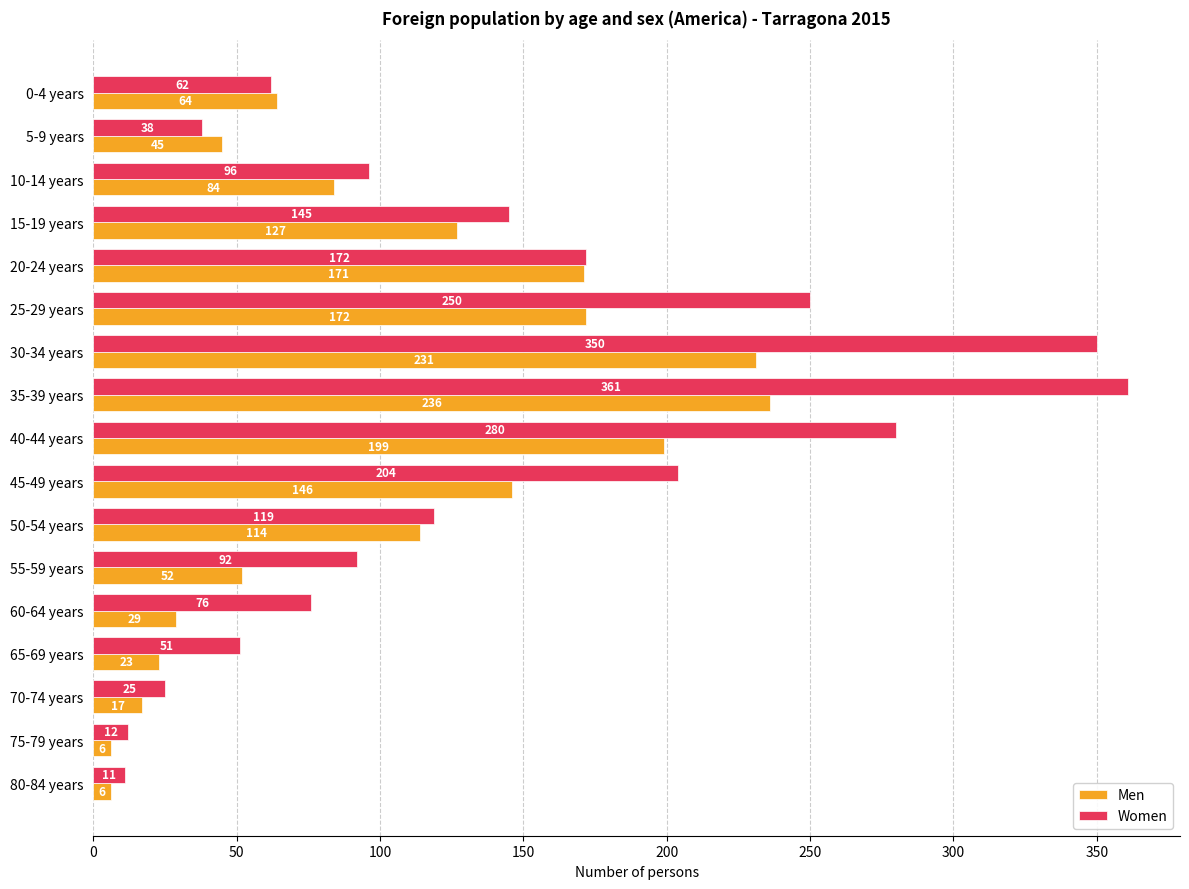

List the series in order of their overall mean, lowest first.

Men, Women